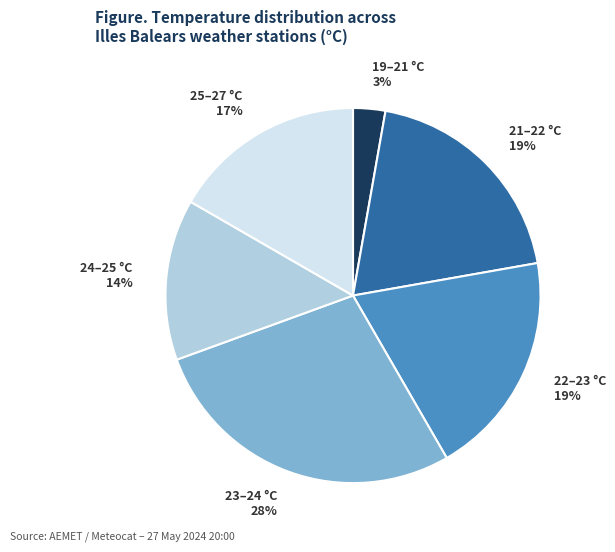

To the nearest percent, what percentage of the pie is 22–23 °C 19%?

19%